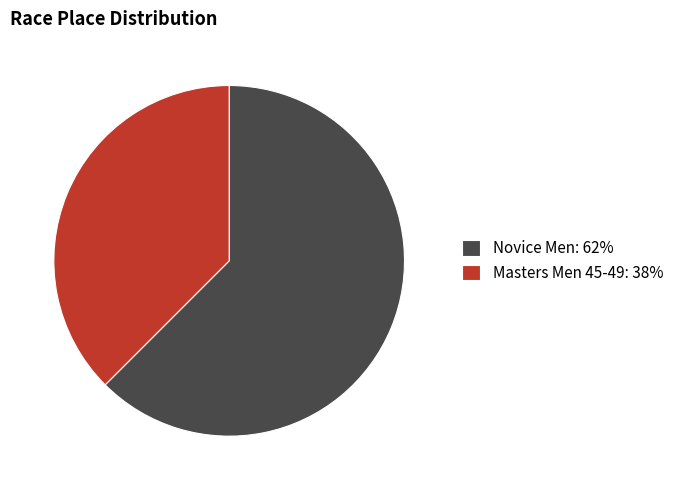

True or false: Masters Men 45-49 accounts for 50% of the total.

False